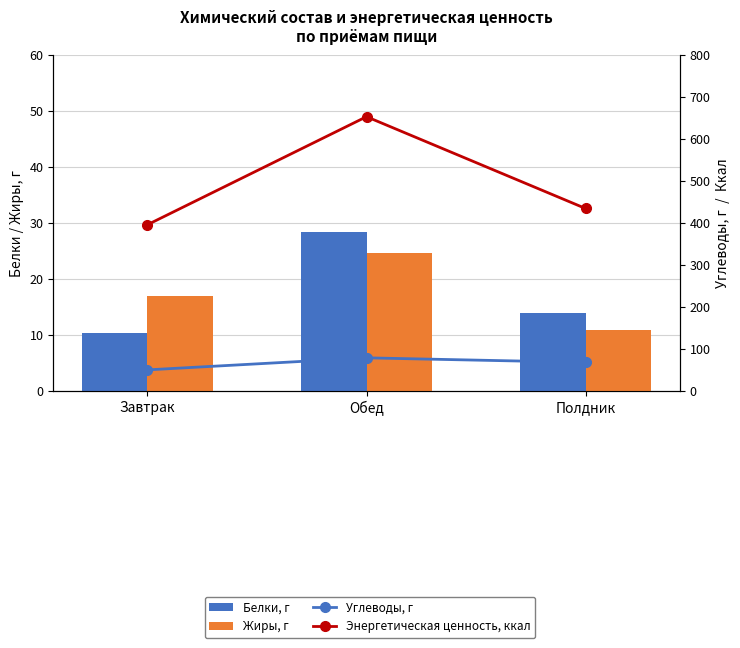

Is the value of Жиры, г at Полдник greater than the value of Энергетическая ценность, ккал at Полдник?

No